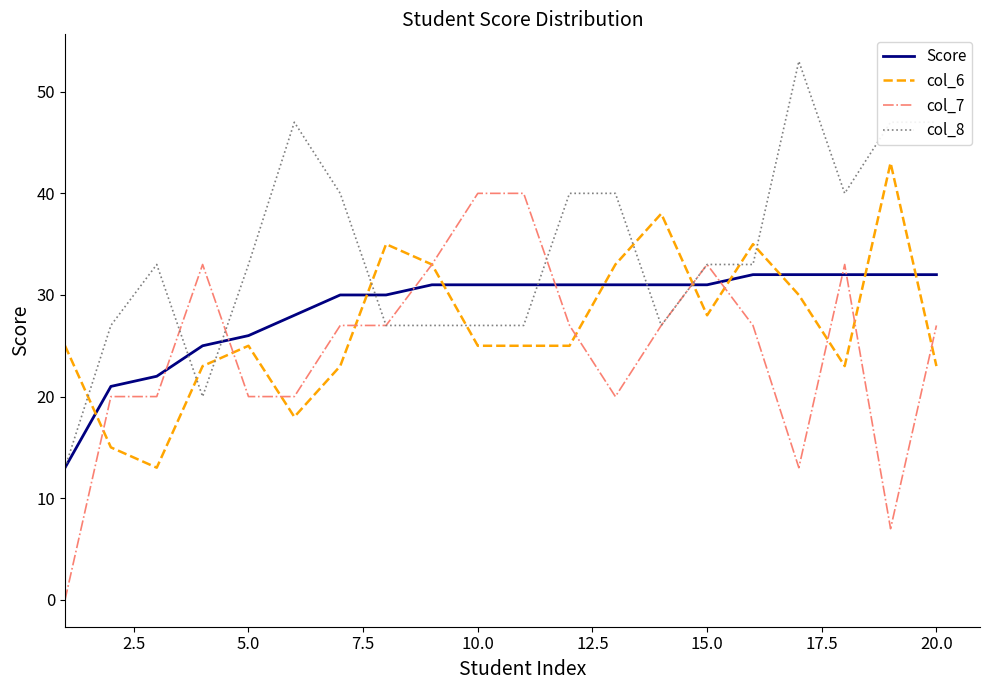

True or false: col_6 and Score intersect in this chart.

True